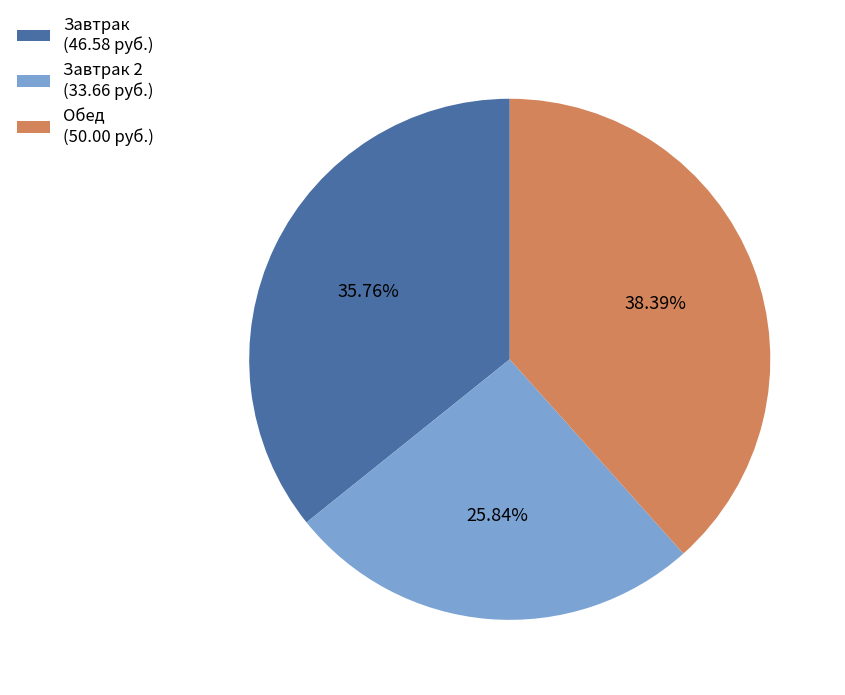

How many segments does this pie chart have?

3